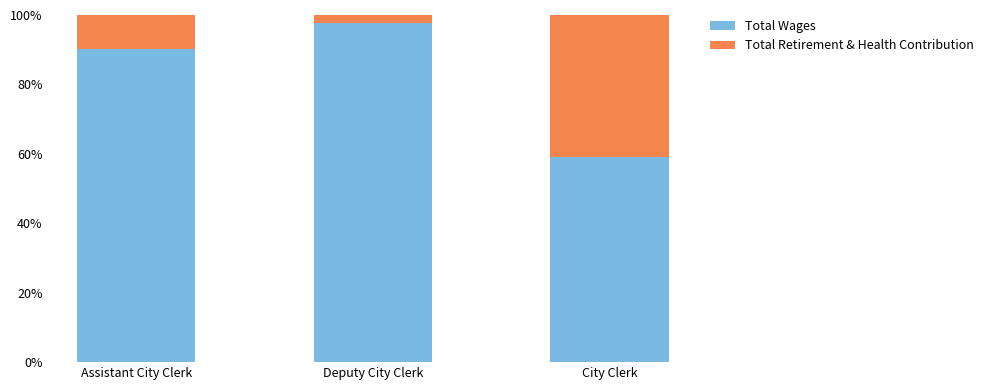

What is the total value across all series at Assistant City Clerk?

100.0